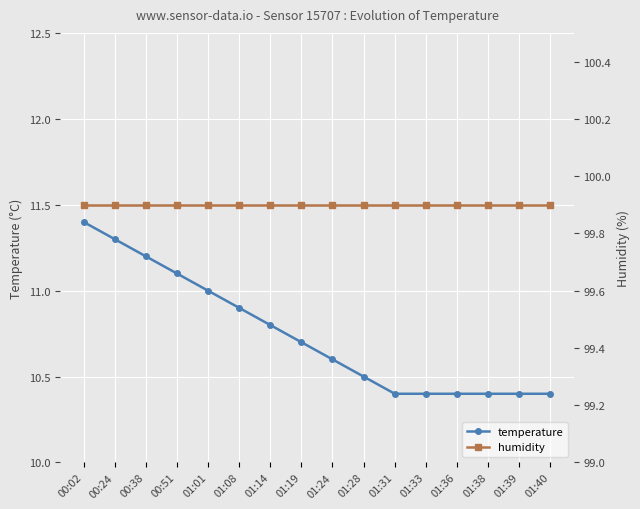

What position from the right is 01:14?

10